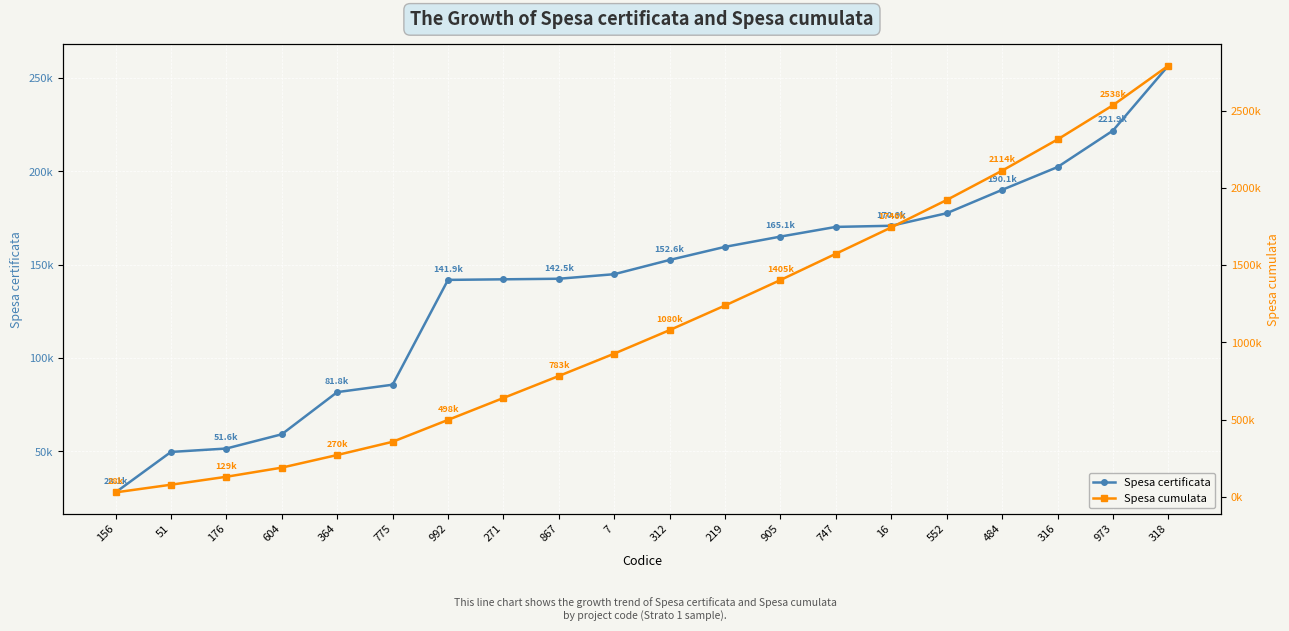

At which label does Spesa cumulata first exceed 1080355?

312